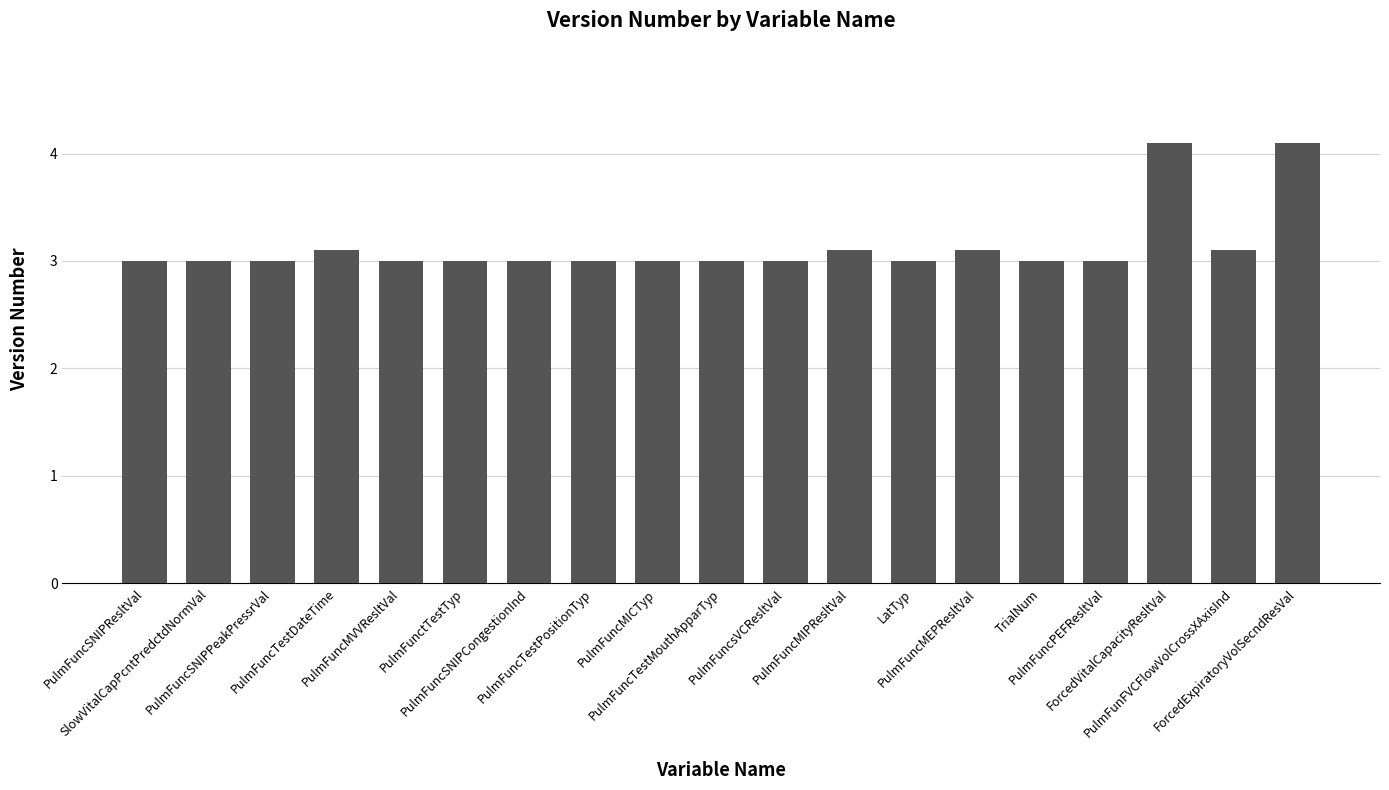

Approximately how many times larger is the value at PulmFunFVCFlowVolCrossXAxisInd compared to PulmFuncTestPositionTyp?

1.0